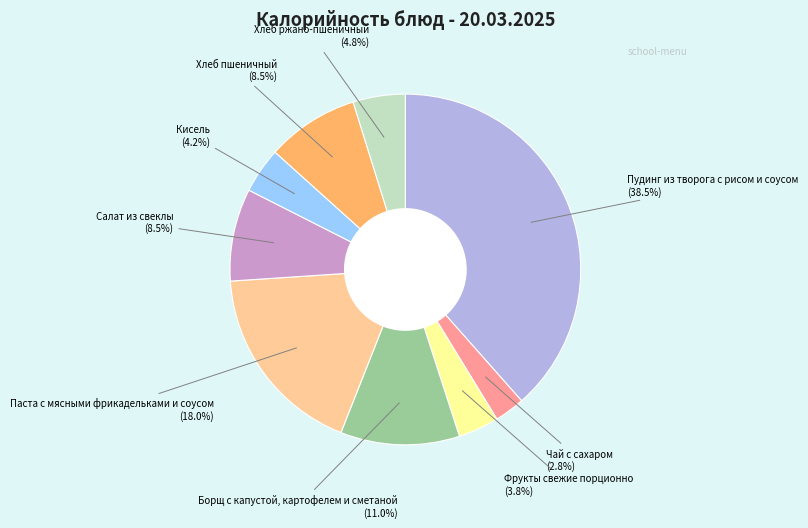

To the nearest percent, what is the difference between the largest and smallest slice percentages?

36%